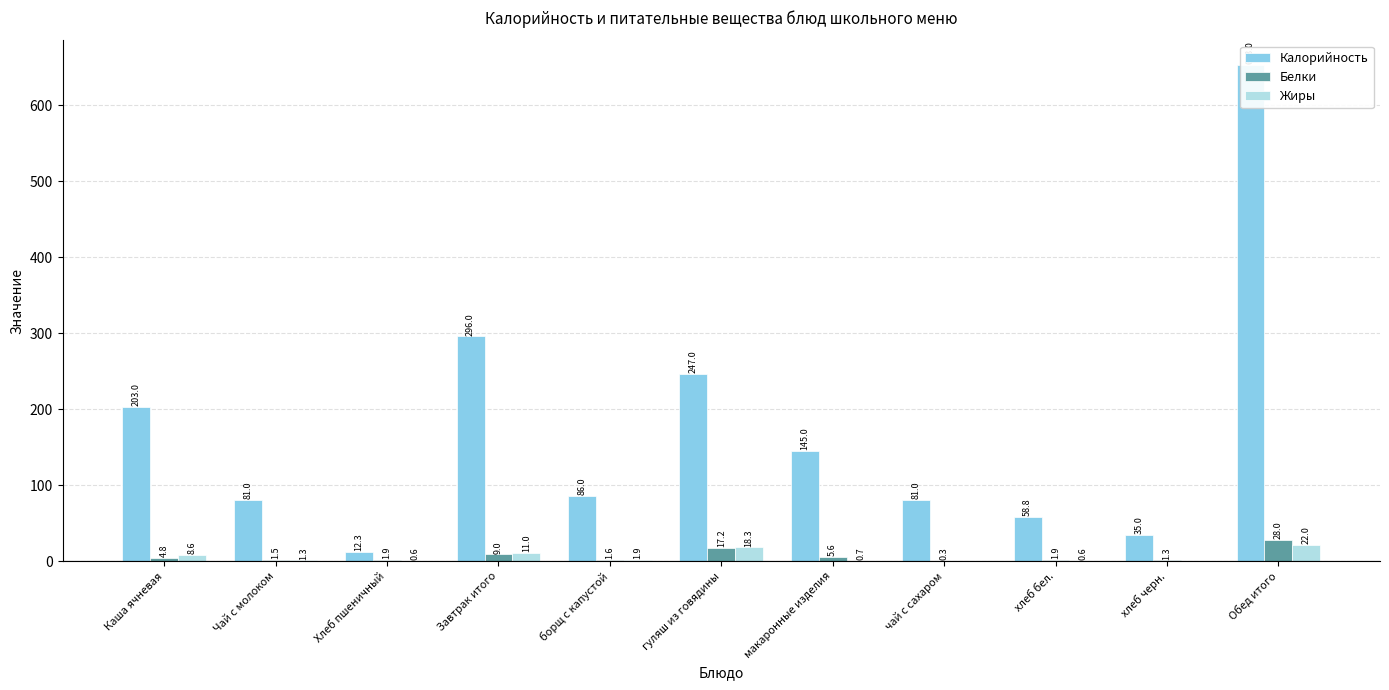

Which series has the largest range (max minus min)?

Калорийность